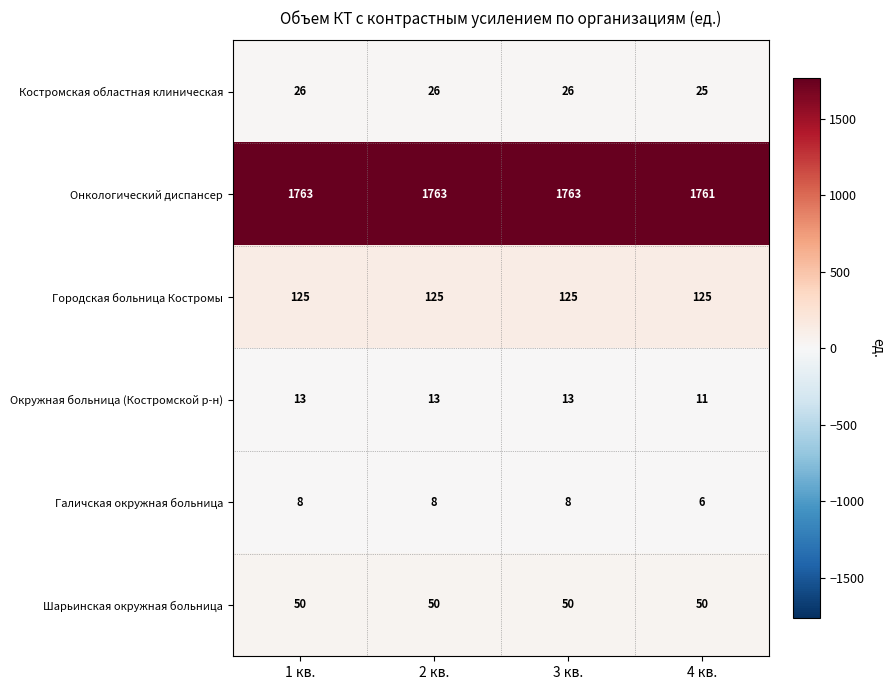

True or false: Городская больница Костромы has a value of 125 at 3 кв..

True